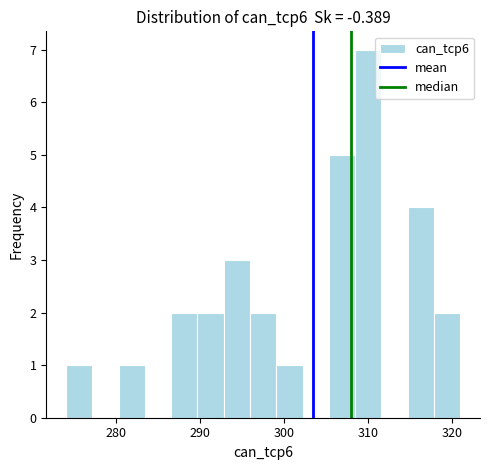

Read against the x-axis, roughly where is the centre of the tallest bar?

310